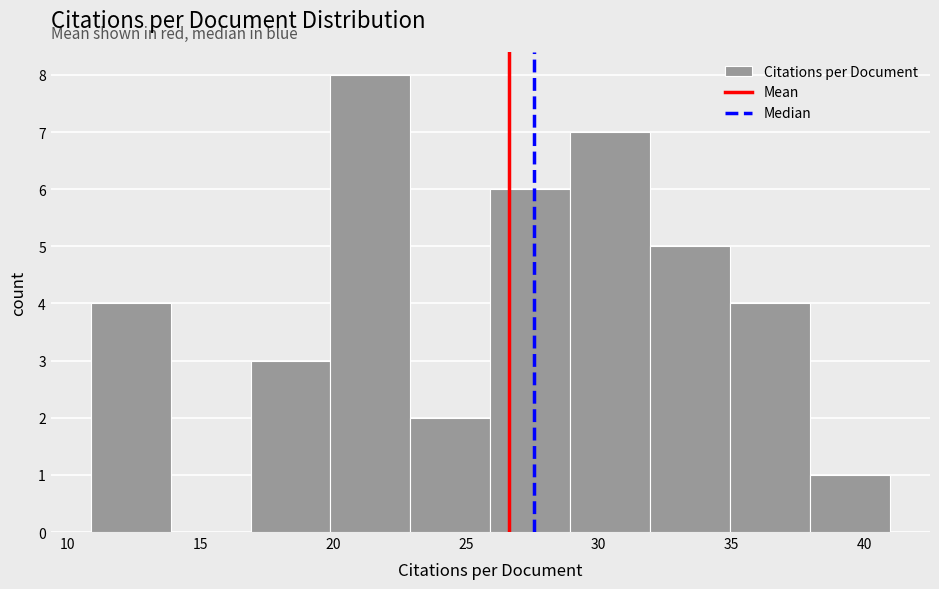

Which range on the x-axis has the tallest bar?

20 to 23